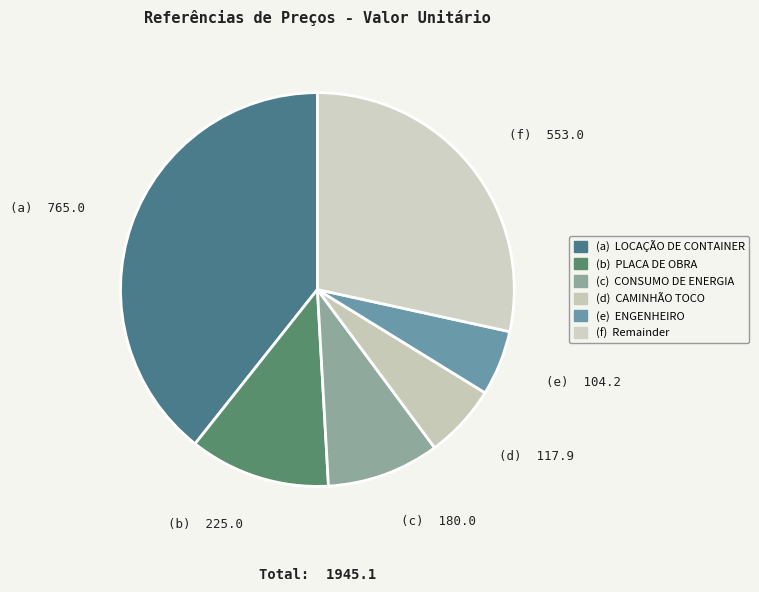

How many slices are in this pie chart?

6